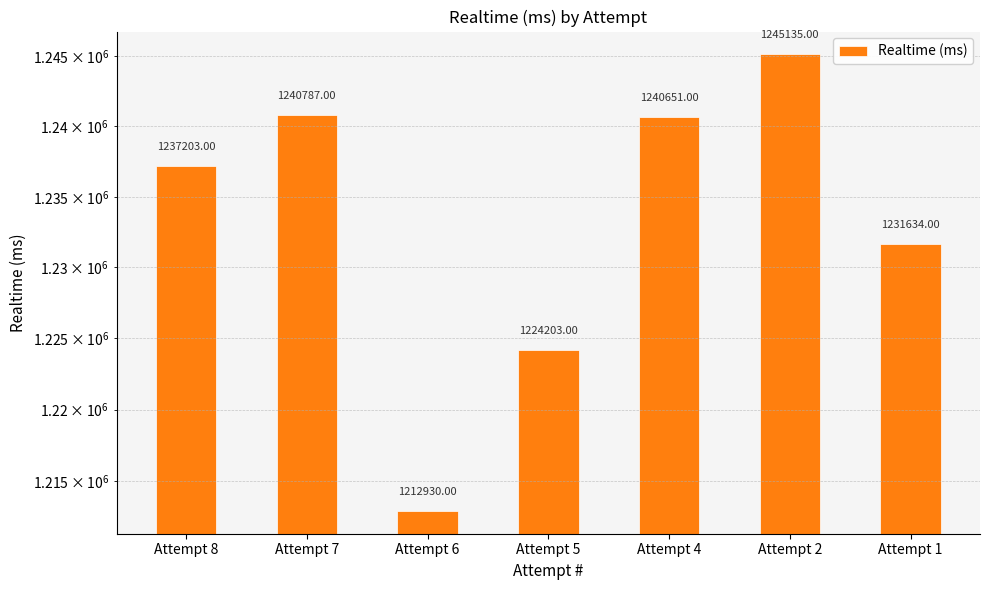

What is the value of the 3rd bar from the left?

1212930